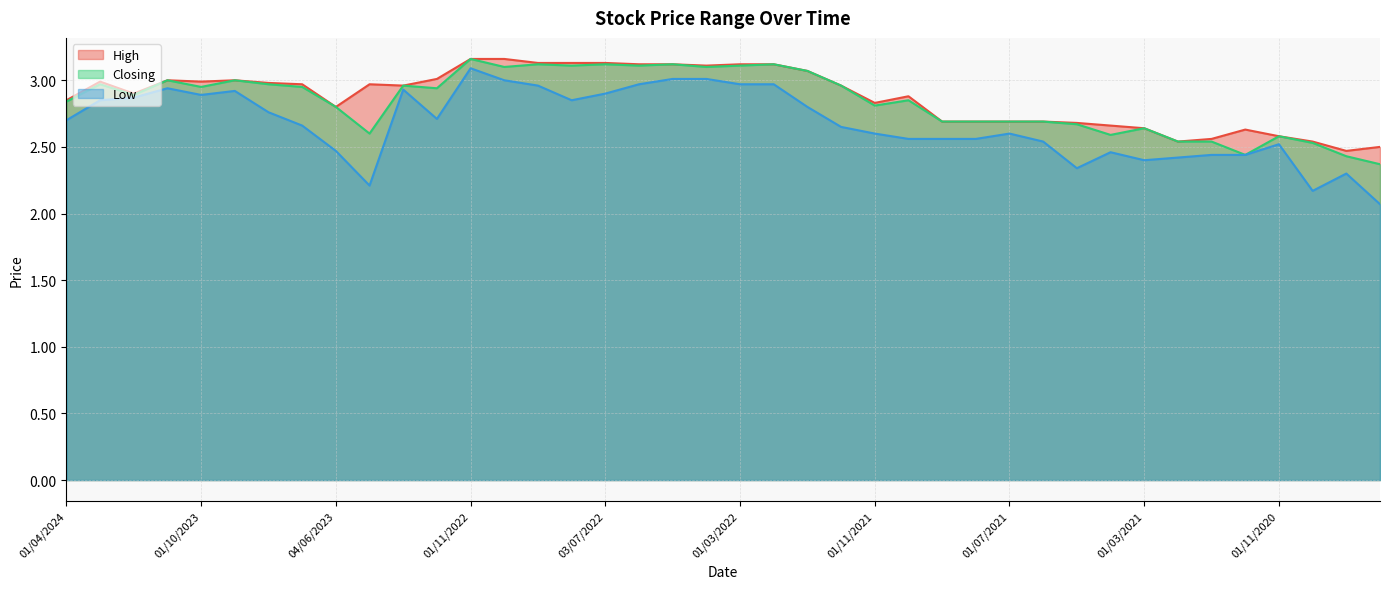

True or false: High has a value of 4.4 at 01/11/2023.

False